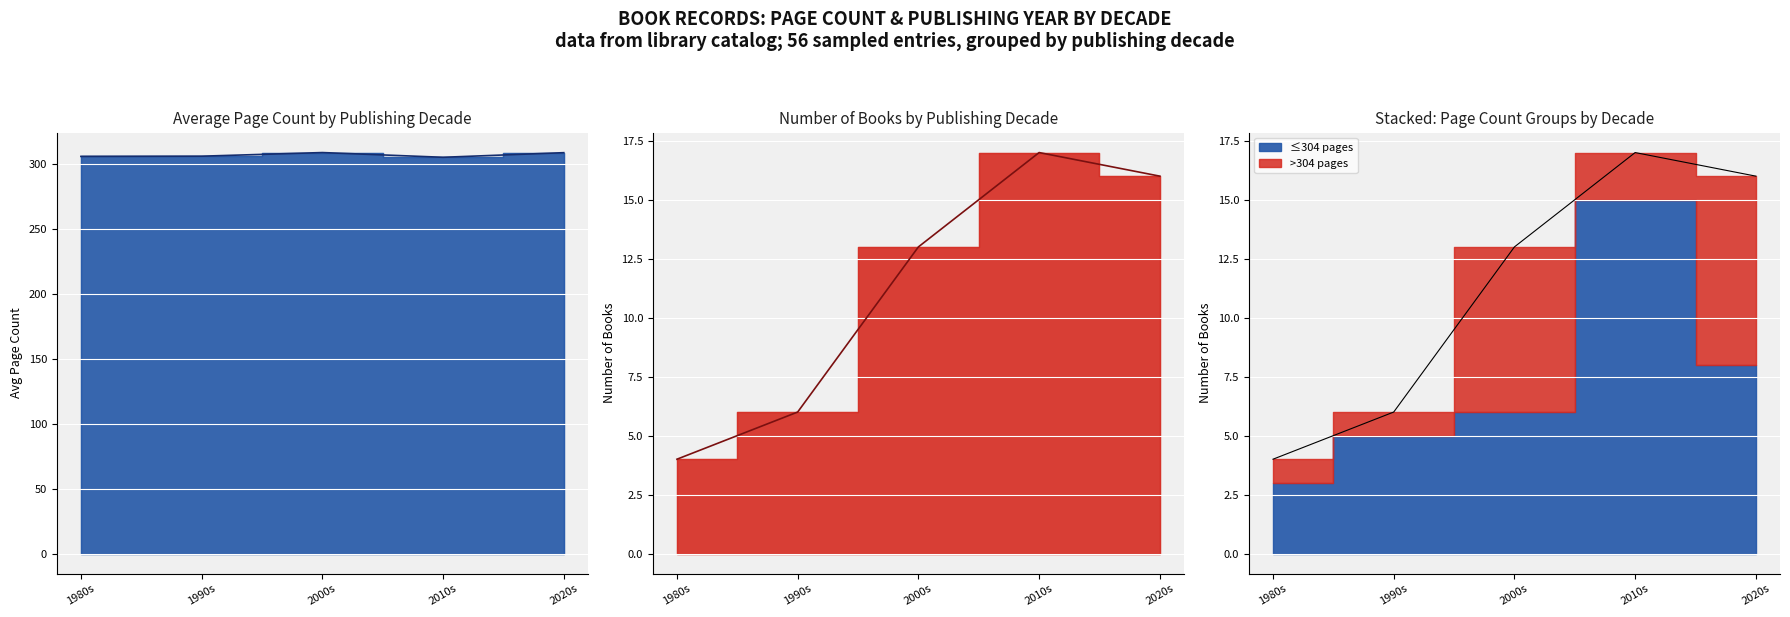

Is it true that Avg Page Count equals 541.6 at 2020s?

False